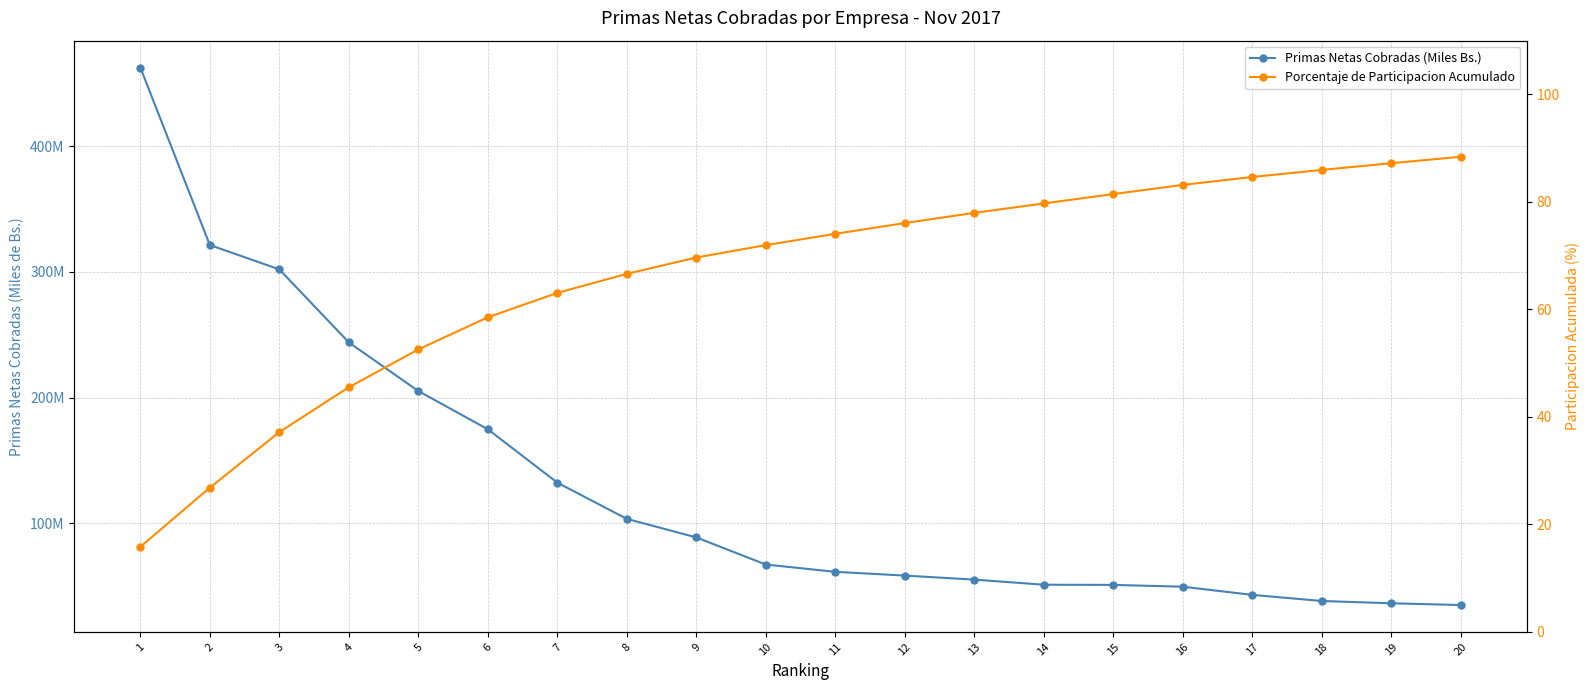

How many series are shown in this chart?

2